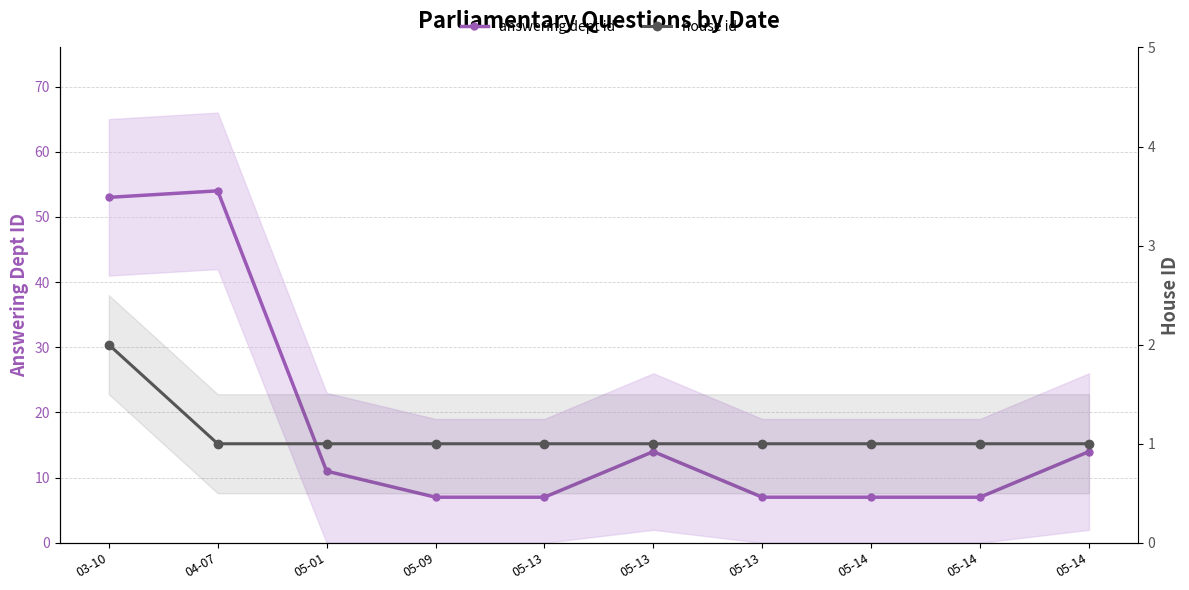

Reading left to right, transcribe all the data shown in this chart.

answering dept id: 03-10=53	04-07=54	05-01=11	05-09=7	05-13=7	05-13=14	05-13=7	05-14=7	05-14=7	05-14=14
house id: 03-10=2	04-07=1	05-01=1	05-09=1	05-13=1	05-13=1	05-13=1	05-14=1	05-14=1	05-14=1